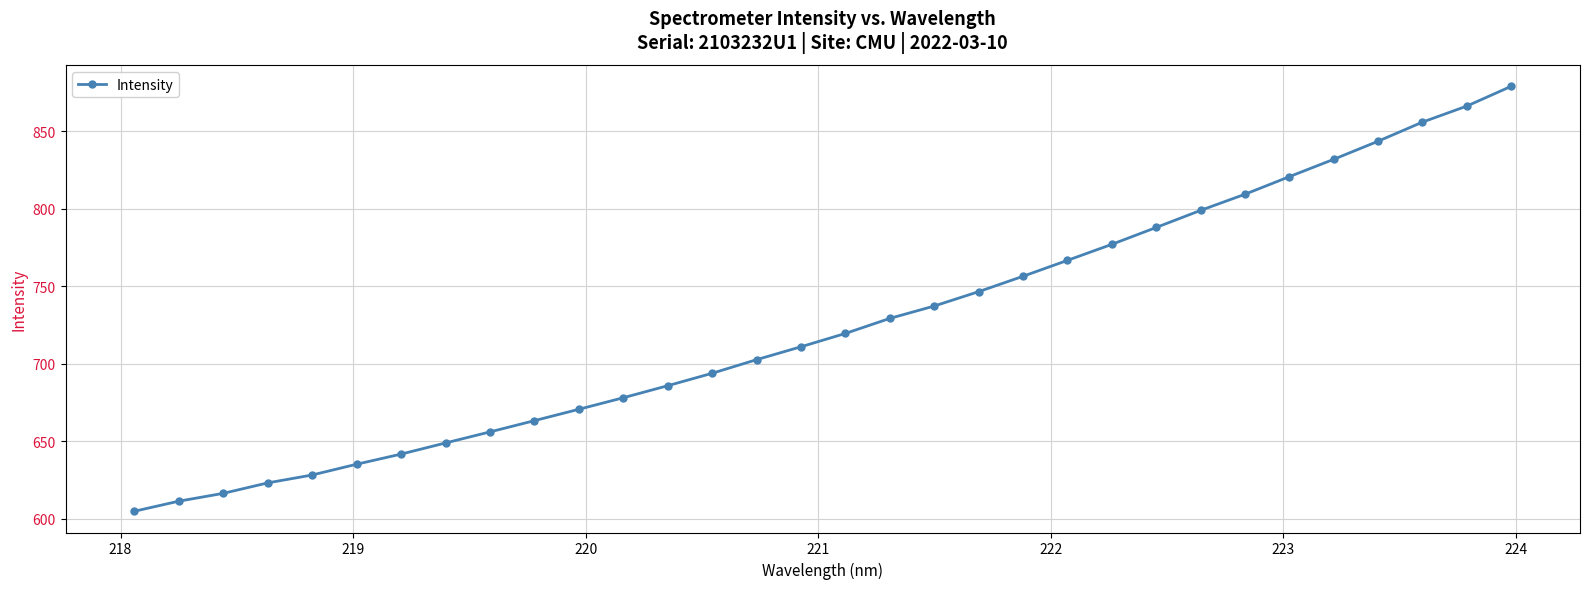

What is the minimum value shown in the chart?

604.7